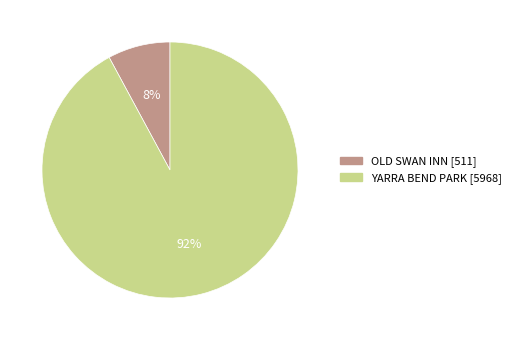

What percentage is the OLD SWAN INN slice, to the nearest percent?

8%